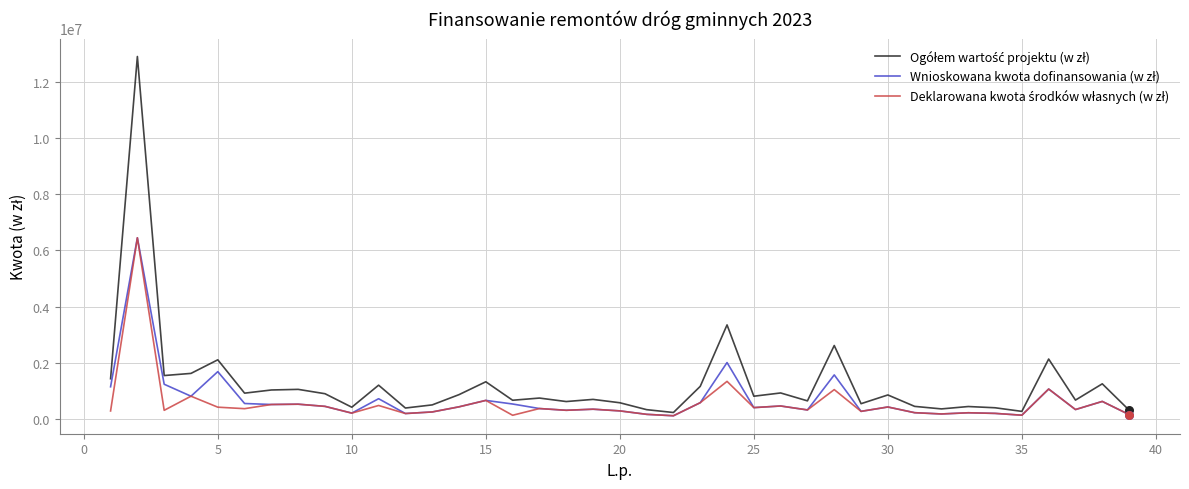

At how many categories does at least one series exceed 3412167?

1